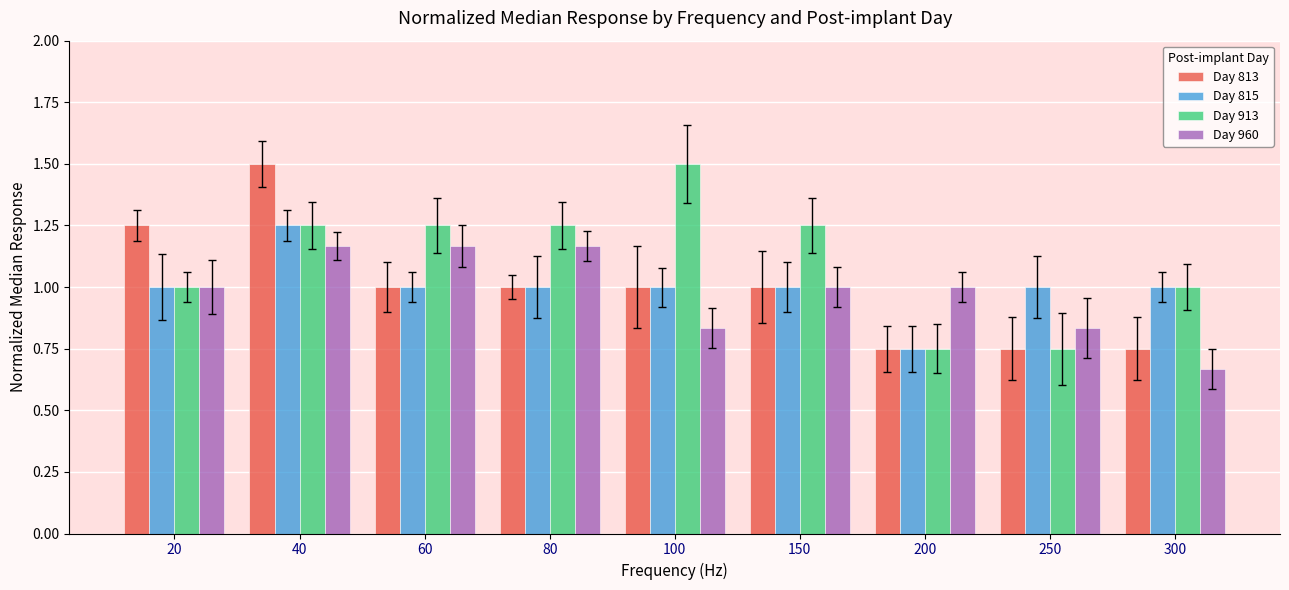

What is the total value across all series at 60?

4.4